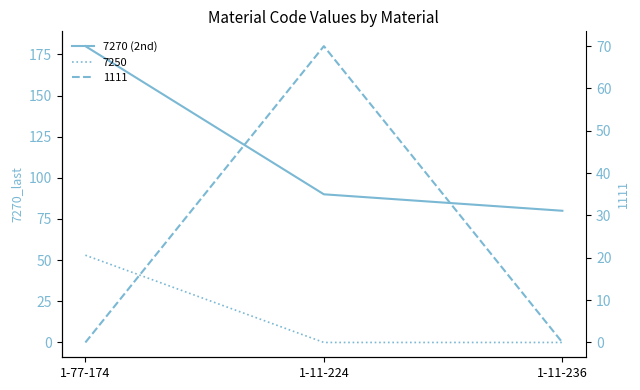

Count the number of values greater than 90.

1